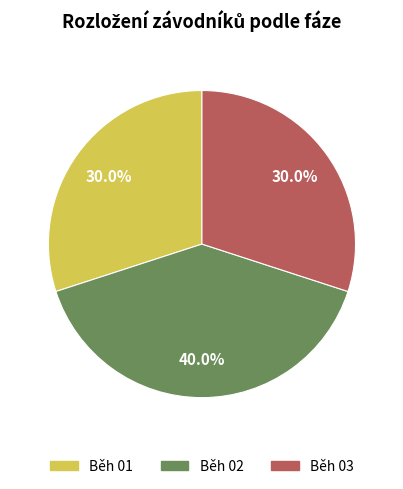

What portion of the pie excludes Běh 01?

70.0%